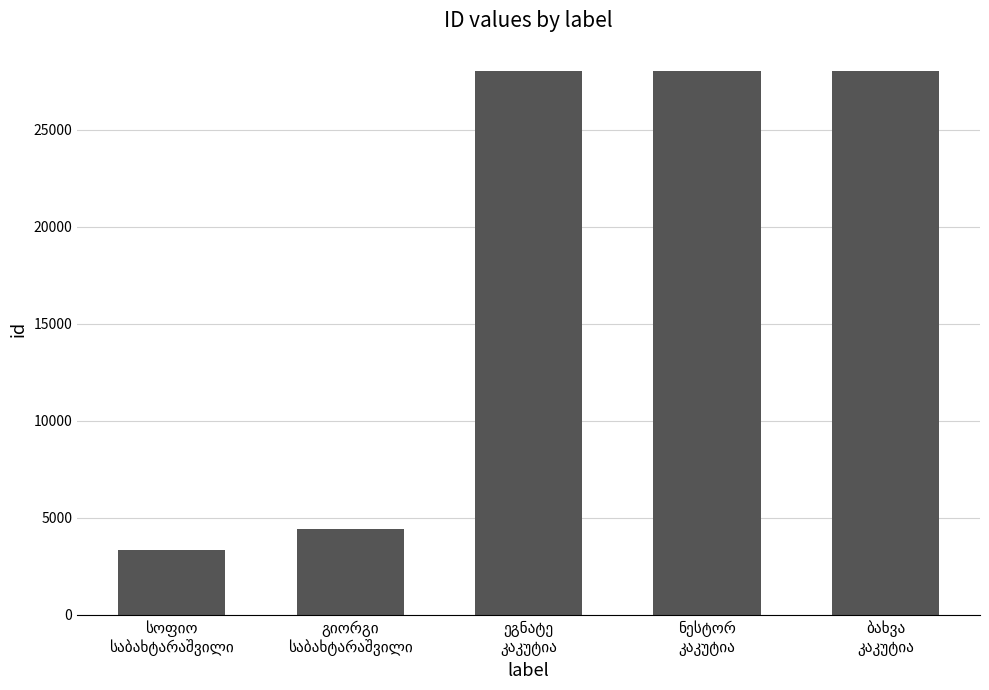

What is the greatest value displayed?

28029